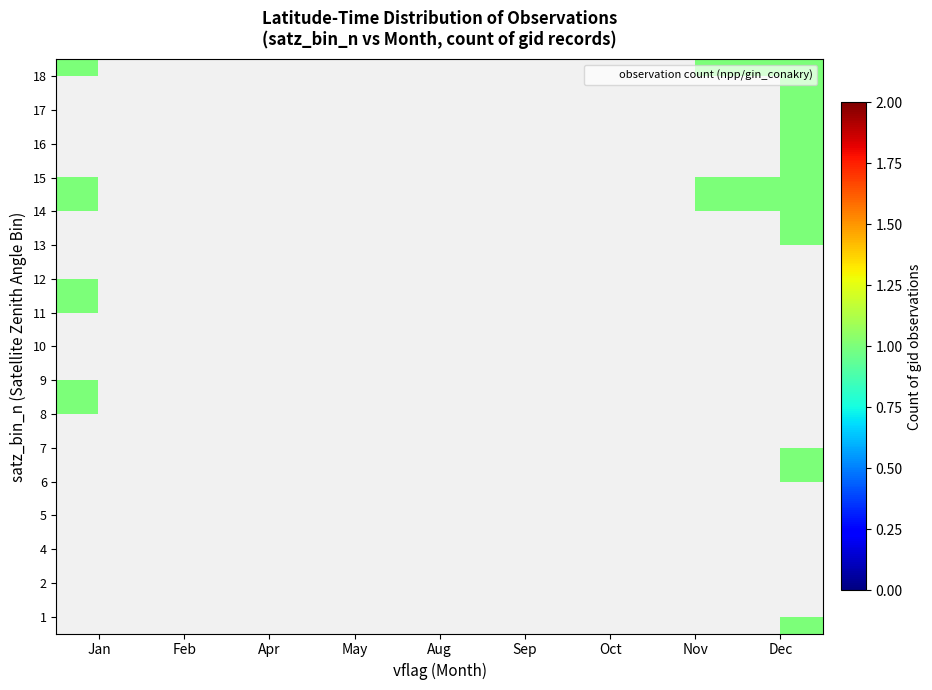

Between May and Dec, which is larger?

Dec